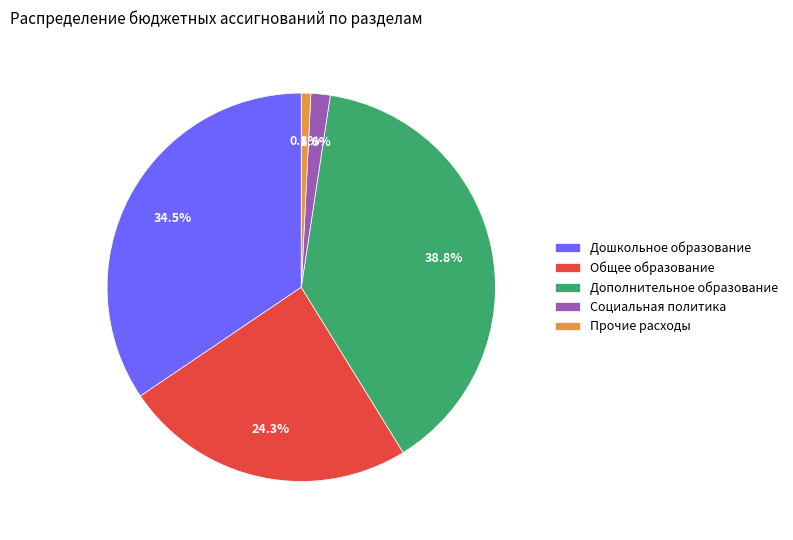

Does Дополнительное образование account for over 50% of the chart?

No